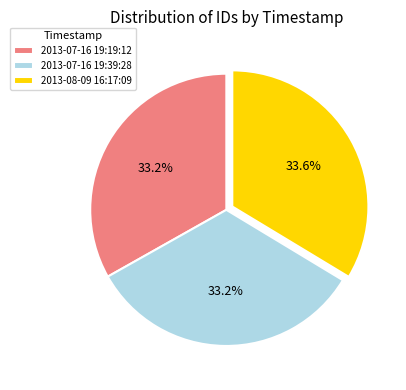

To the nearest percent, what percentage of the pie is 2013-08-09 16:17:09?

34%